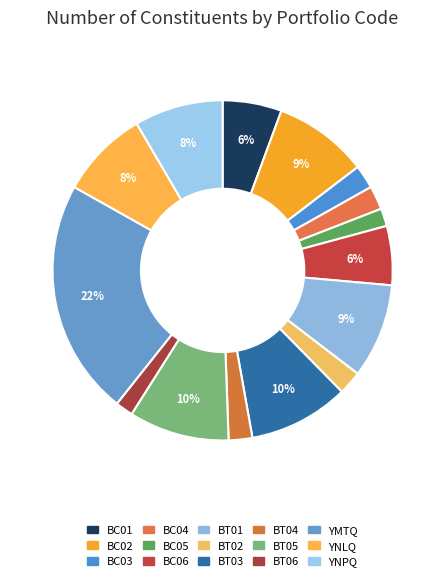

What percentage is the BT03 slice, to the nearest percent?

10%